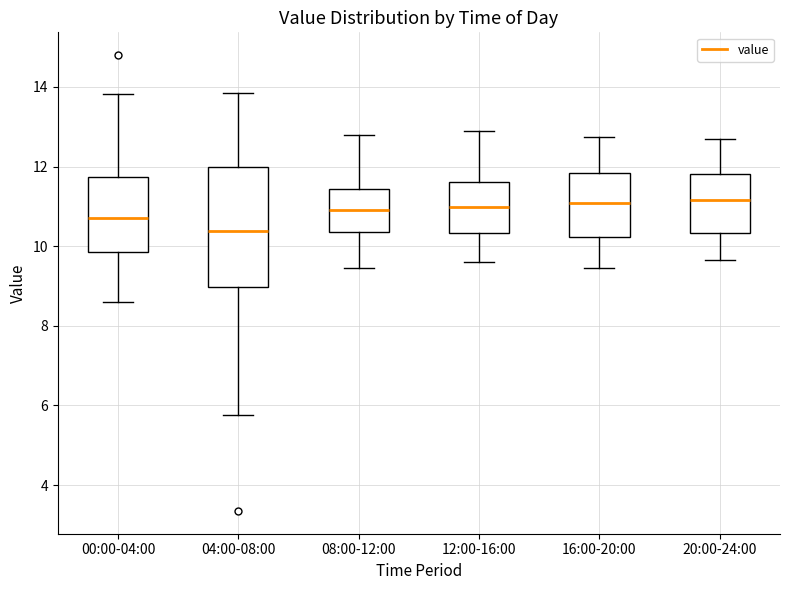

Reading left to right, transcribe this box plot: for each box, give where its median line is, the range the box spans, and where its two whiskers end, as read against the y-axis. The values are not printed on the chart, so give them approximately, as read against the axis.

00:00-04:00: median 10.8, box 9.8 to 11.8, whiskers 8.6 to 13.8
04:00-08:00: median 10.4, box 9.0 to 12.0, whiskers 5.8 to 13.8
08:00-12:00: median 11.0, box 10.4 to 11.4, whiskers 9.4 to 12.8
12:00-16:00: median 11.0, box 10.4 to 11.6, whiskers 9.6 to 13.0
16:00-20:00: median 11.0, box 10.2 to 11.8, whiskers 9.4 to 12.8
20:00-24:00: median 11.2, box 10.4 to 11.8, whiskers 9.6 to 12.8